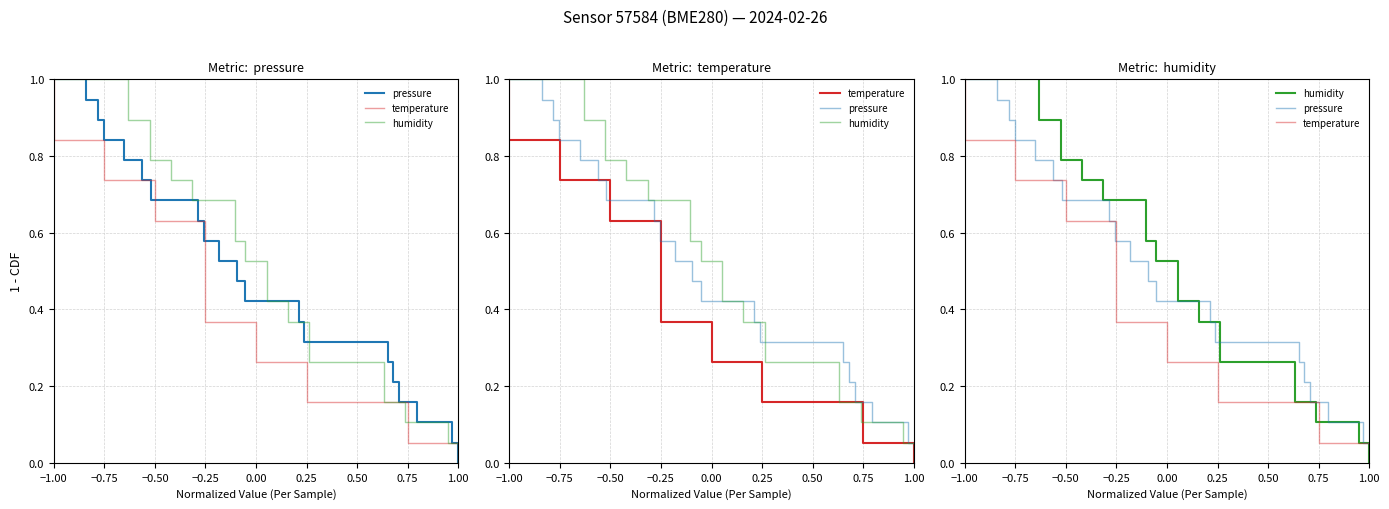

What is the value of the humidity point at the 17th from the left?

0.2